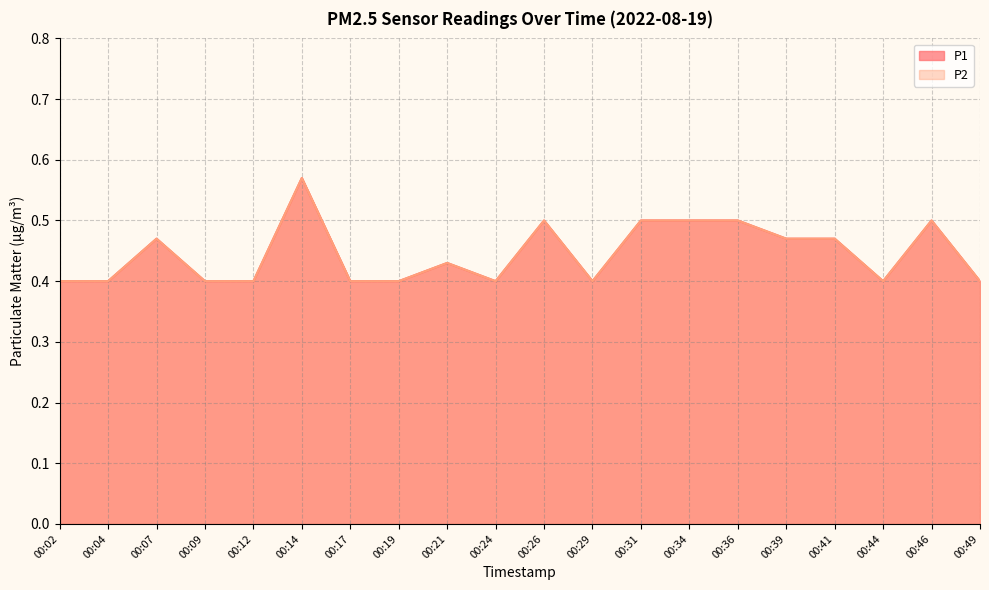

In P1, how many points are higher than both neighbors (excluding endpoints)?

5